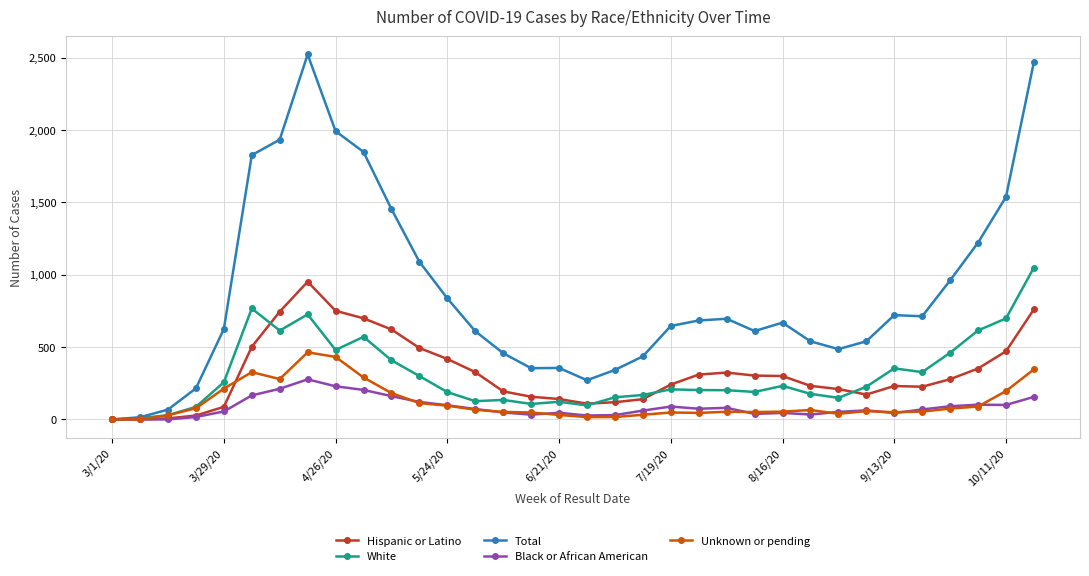

True or false: Hispanic or Latino has more than 0 points higher than both neighbors.

True